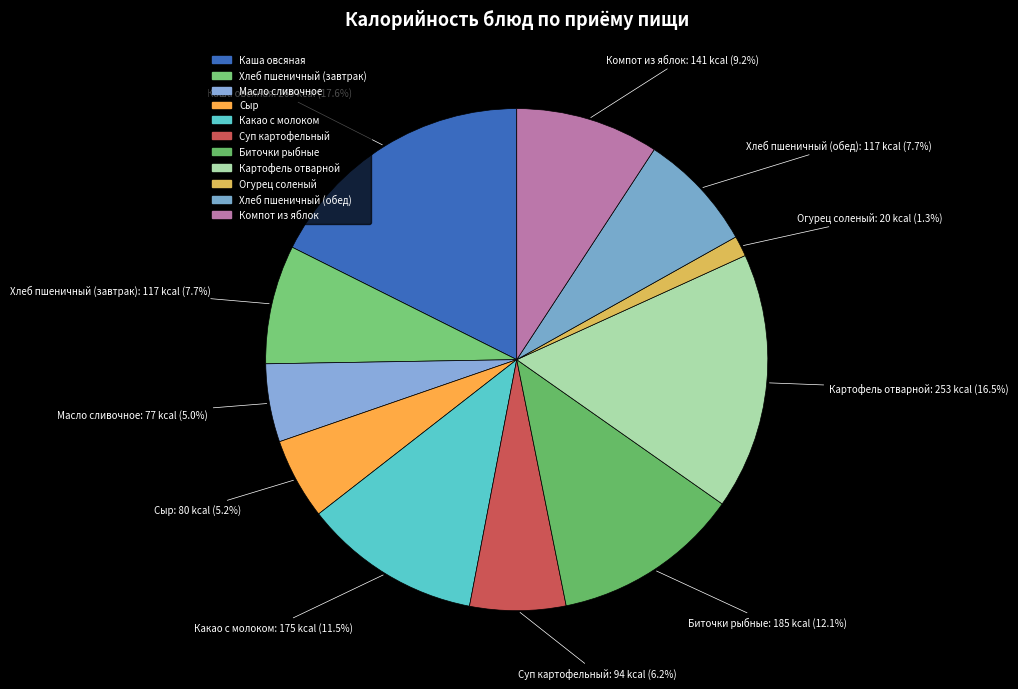

How many slices are in this pie chart?

11